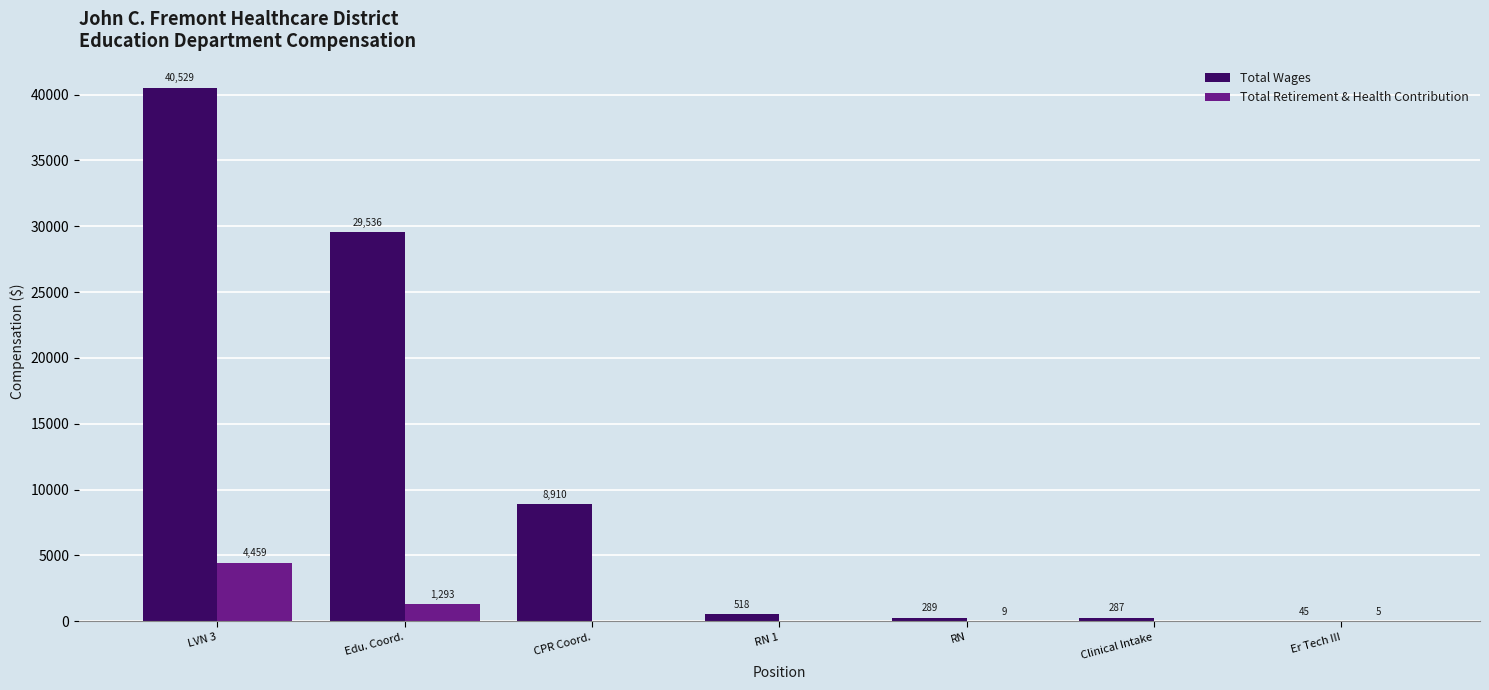

Between RN and Er Tech III, which series saw the biggest shift?

Total Wages